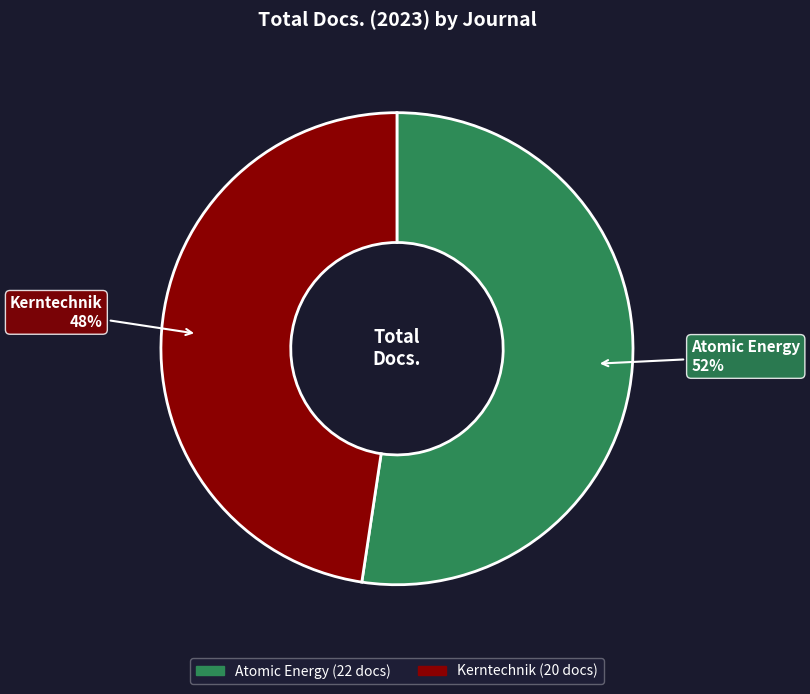

Rank the categories by value from highest to lowest.

Atomic Energy, Kerntechnik